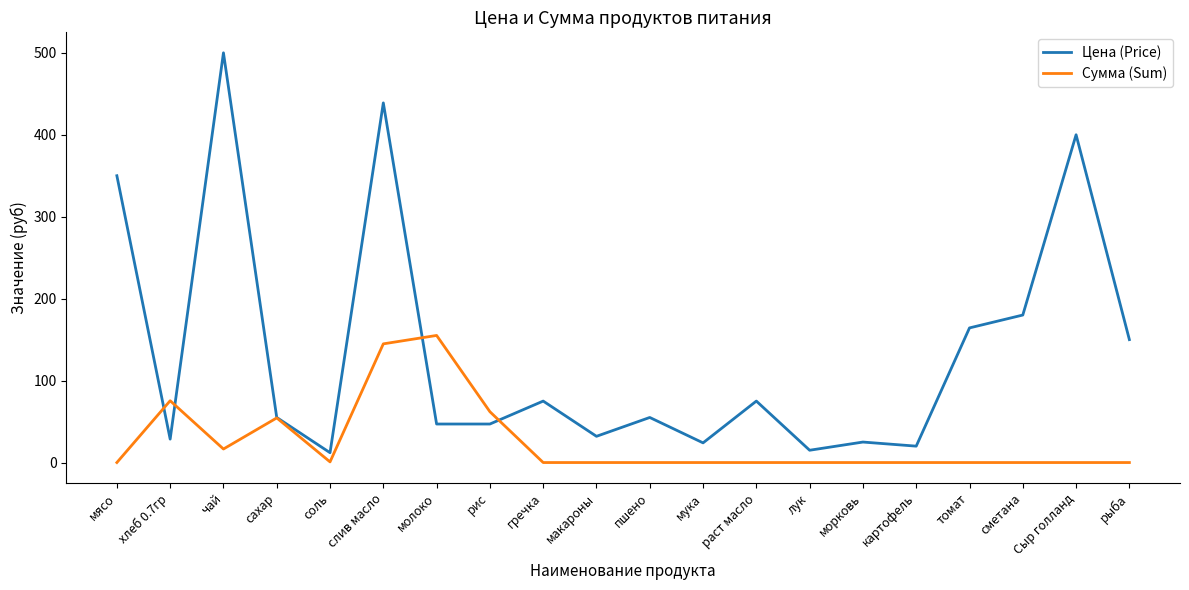

At which label does Цена (Price) first exceed 55?

мясо